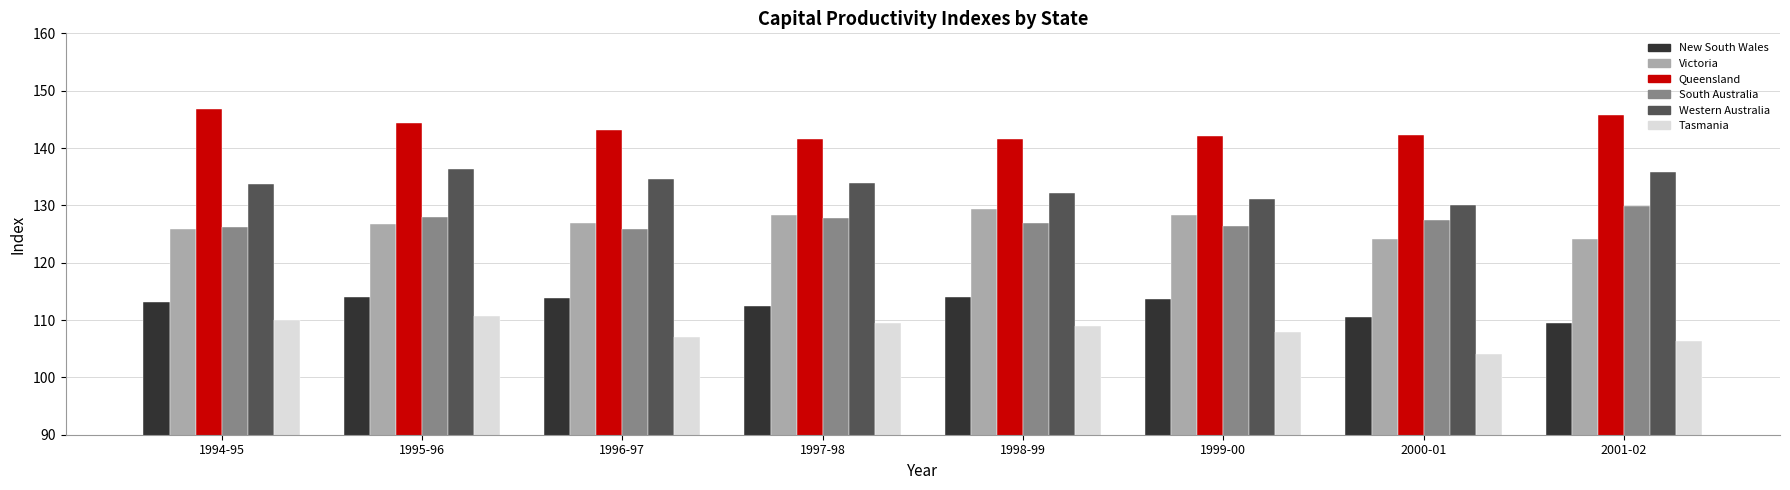

Which label corresponds to the largest value in the chart?

1994-95